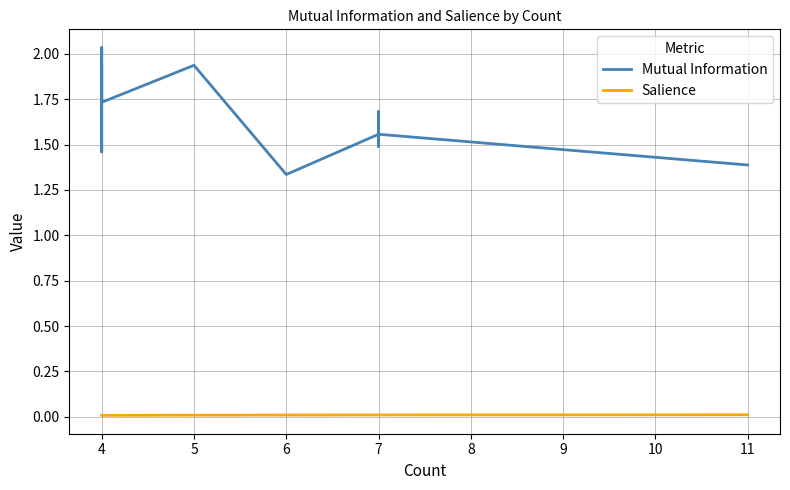

True or false: Mutual Information has a value of 2.4 at 7.

False